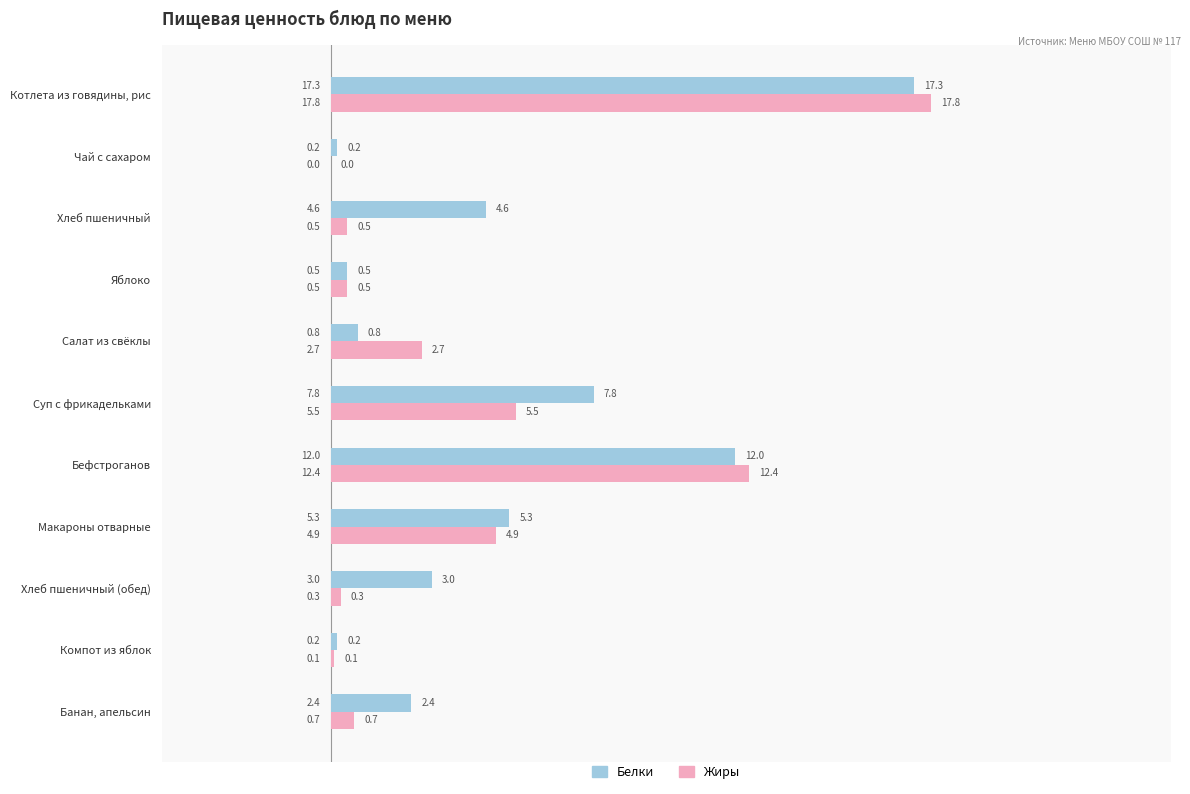

Between Котлета из говядины, рис and Суп с фрикадельками, which series saw the biggest shift?

Жиры